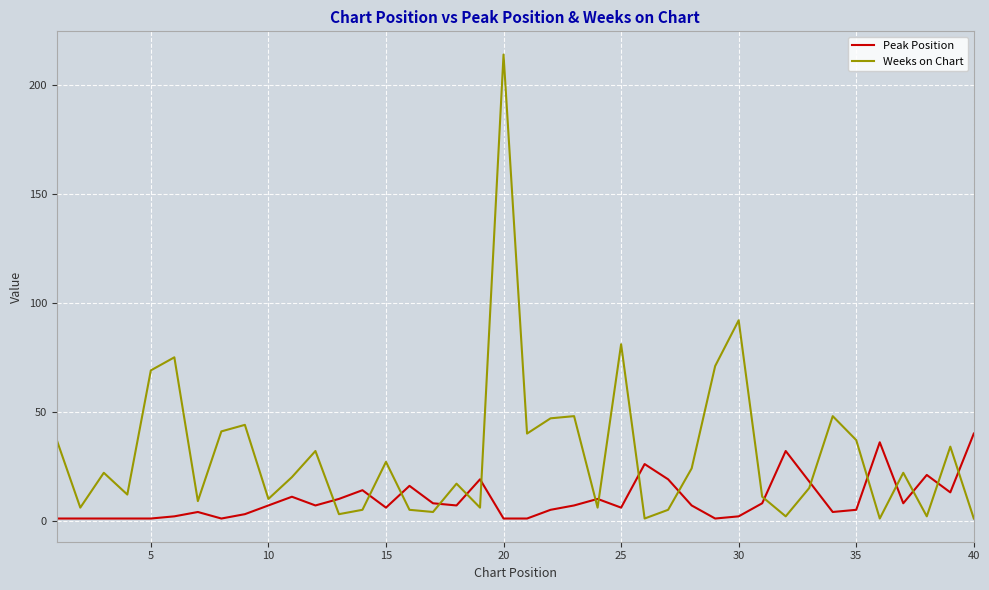

Which series has the largest total across all categories?

Weeks on Chart